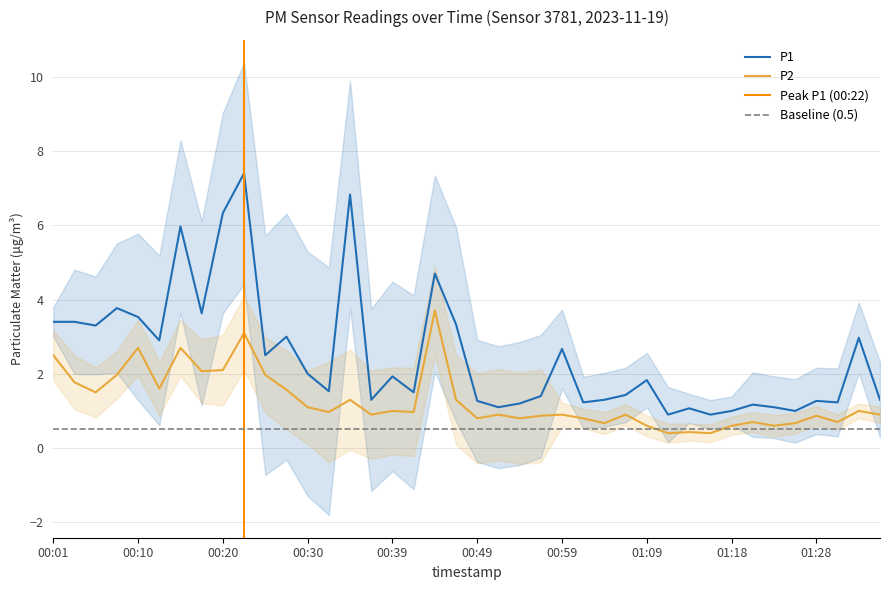

What is the sum of all P2 values?

51.3